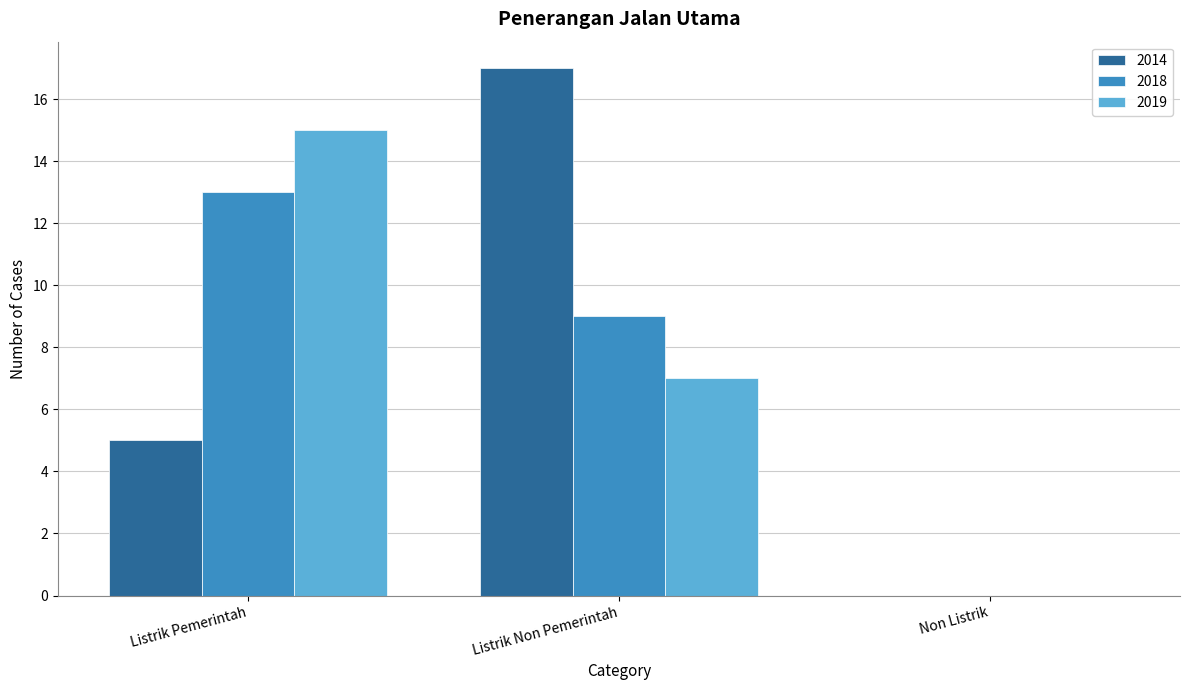

Is the value of 2014 at Listrik Pemerintah greater than the value of 2018 at Listrik Pemerintah?

No